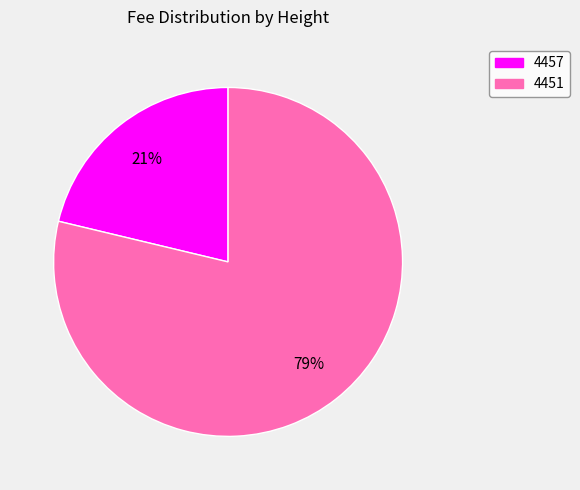

The 4451 slice represents 79% of the pie. True or false?

True